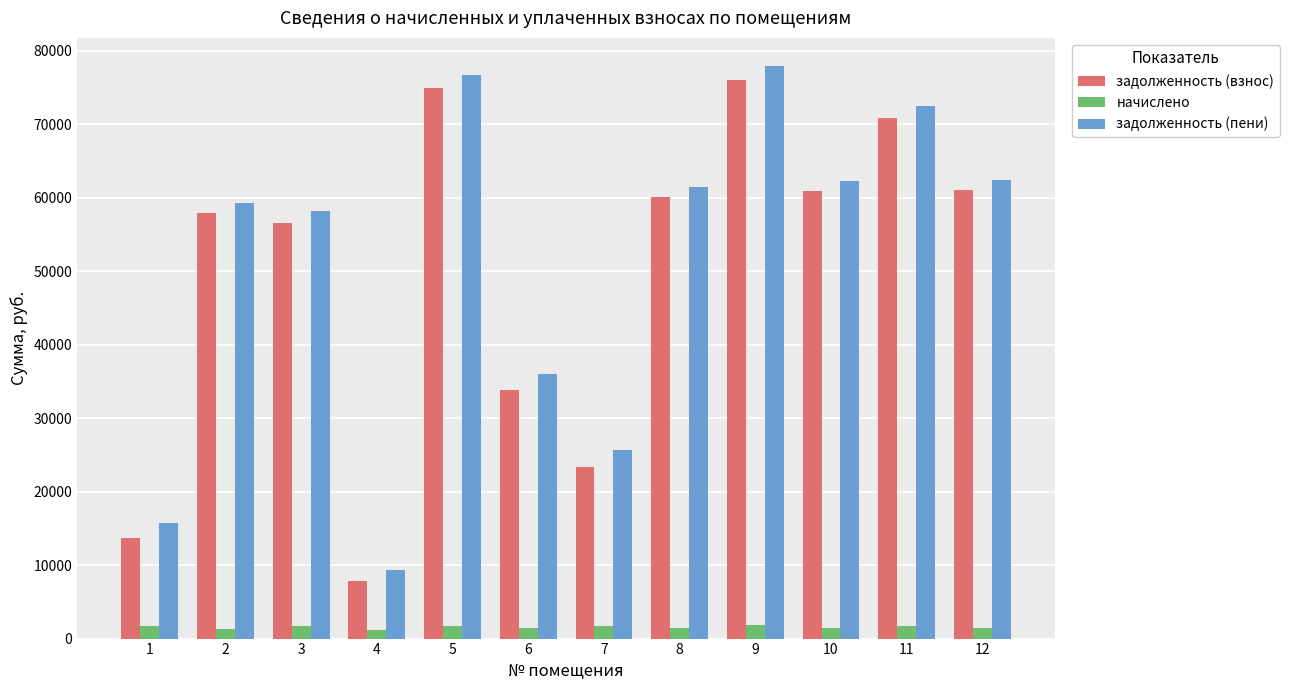

What is the smallest value displayed?

1207.9